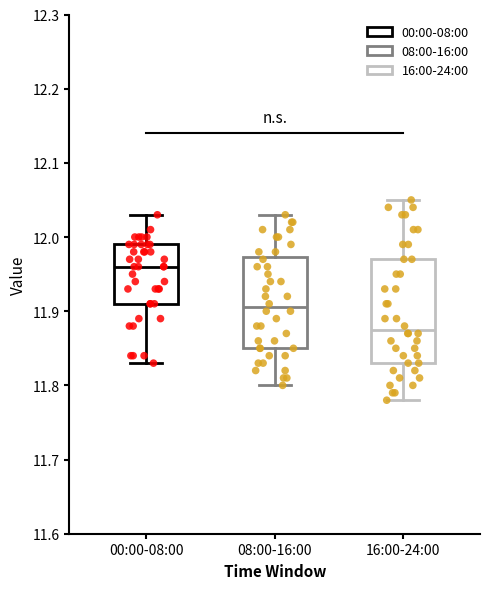

Reading left to right, transcribe this box plot: for each box, give where its median line is, the range the box spans, and where its two whiskers end, as read against the y-axis. The values are not printed on the chart, so give them approximately, as read against the axis.

00:00-08:00: median 11.96, box 11.91 to 11.99, whiskers 11.83 to 12.03
08:00-16:00: median 11.91, box 11.85 to 11.97, whiskers 11.80 to 12.03
16:00-24:00: median 11.88, box 11.83 to 11.97, whiskers 11.78 to 12.05